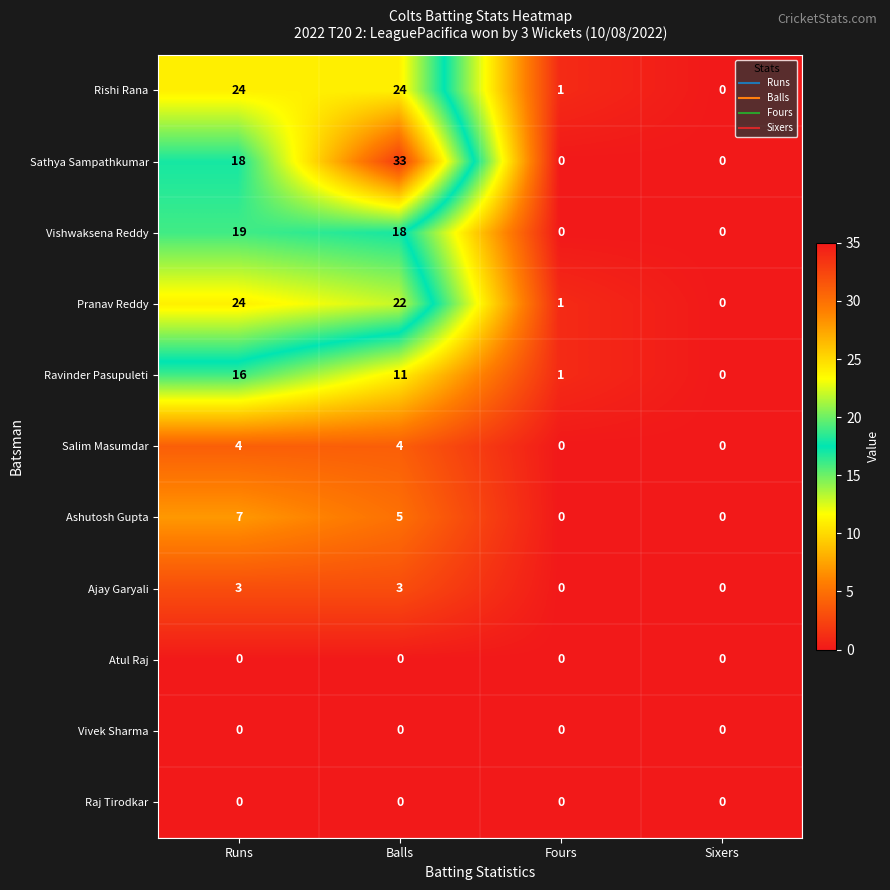

What is the difference between the second highest and minimum values in the Ashutosh Gupta series?

5